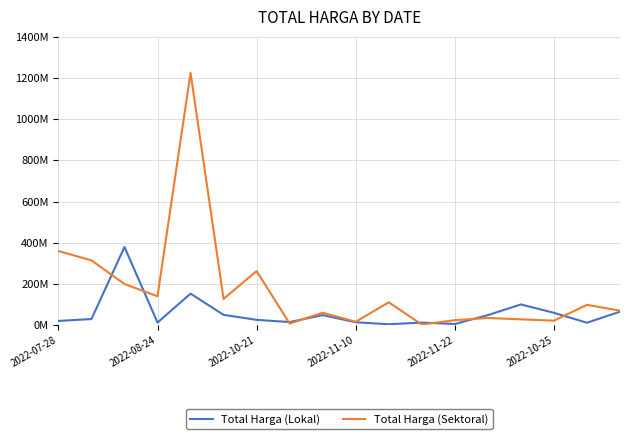

Does the chart display data point markers on the line(s)?

No